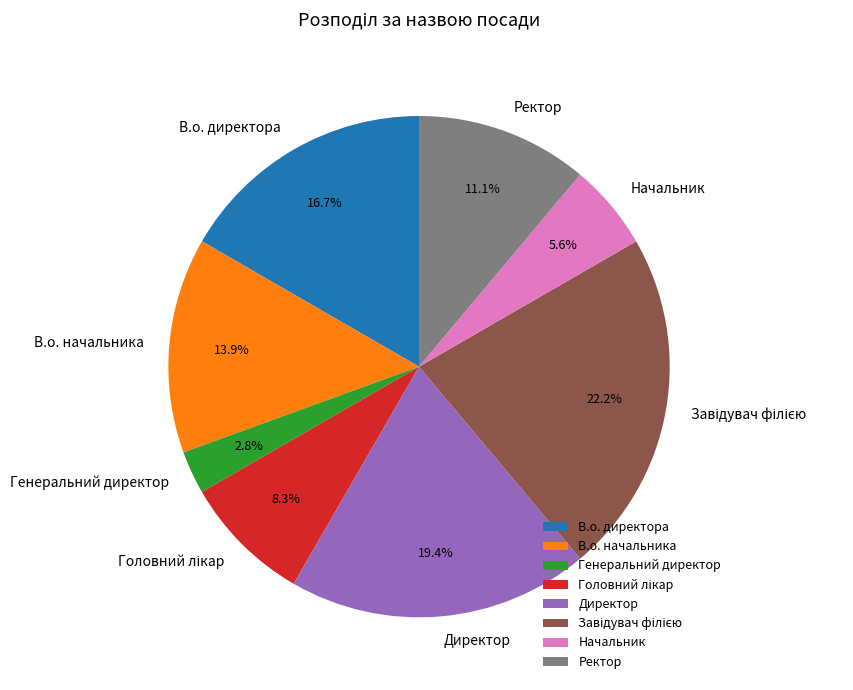

True or false: Ректор accounts for 11% of the total.

True